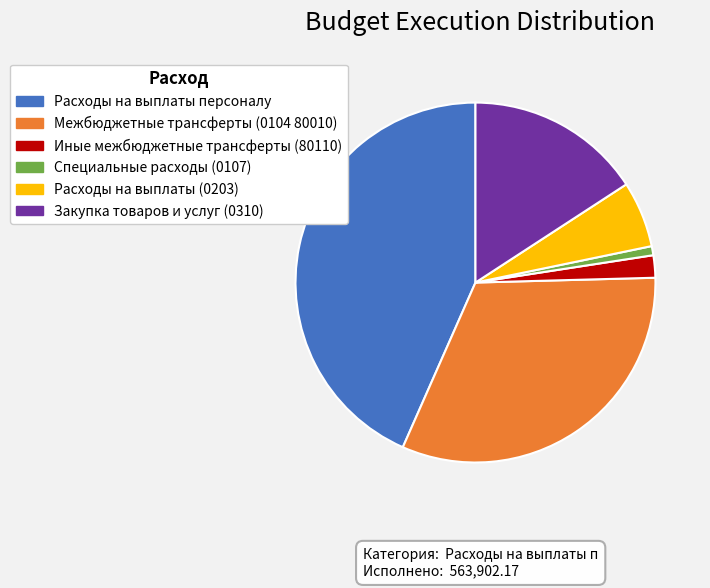

Rank the categories by value from lowest to highest.

Специальные расходы (0107), Иные межбюджетные трансферты (80110), Расходы на выплаты (0203), Закупка товаров и услуг (0310), Межбюджетные трансферты (0104 80010), Расходы на выплаты персоналу